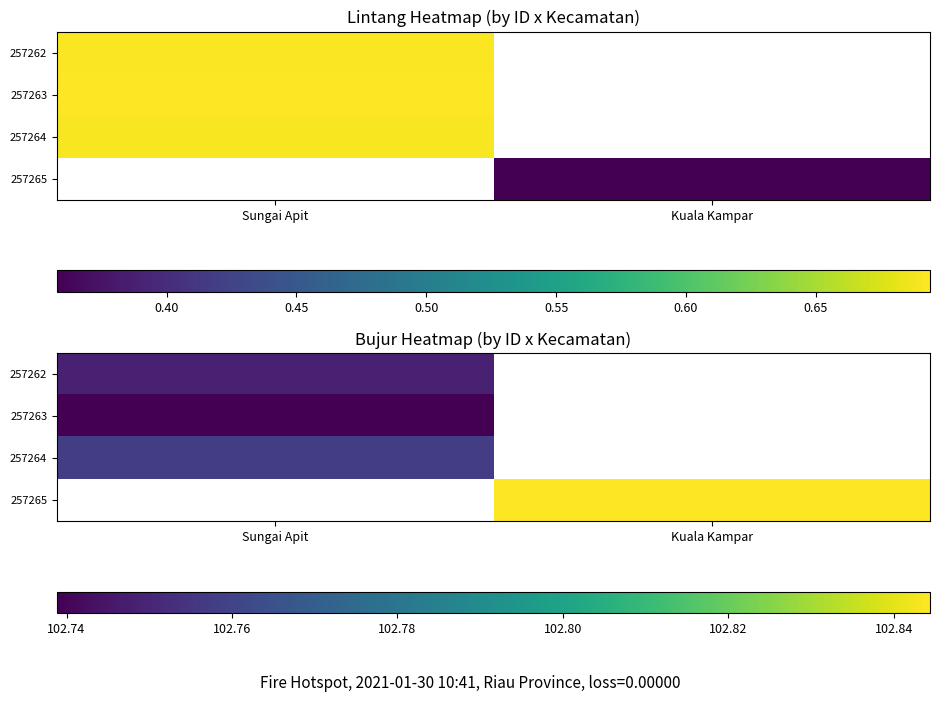

How many values in 257264 are above zero?

1